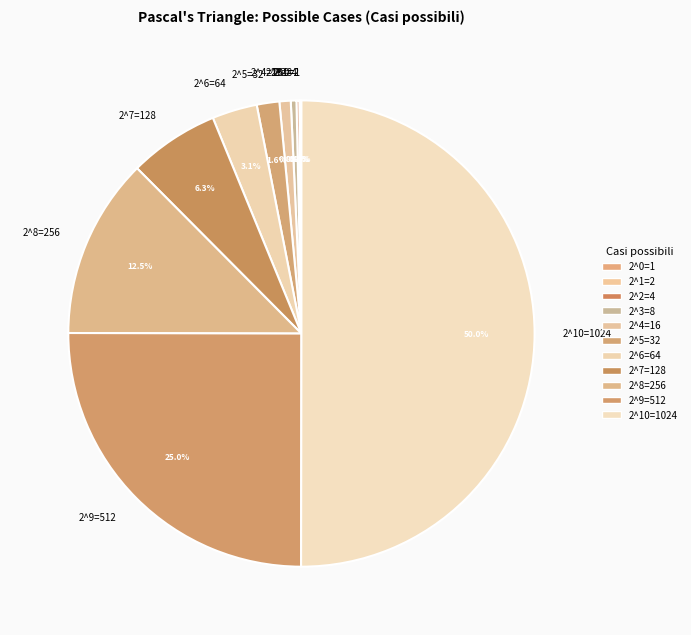

To the nearest percent, what is the average slice percentage?

9%